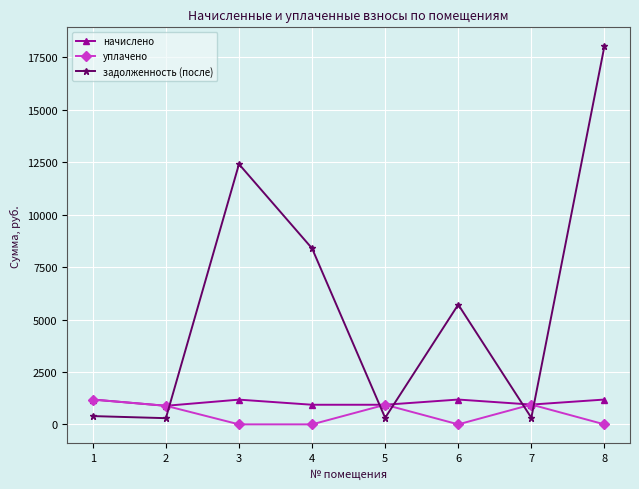

True or false: уплачено has more than 1 interior local peaks.

True